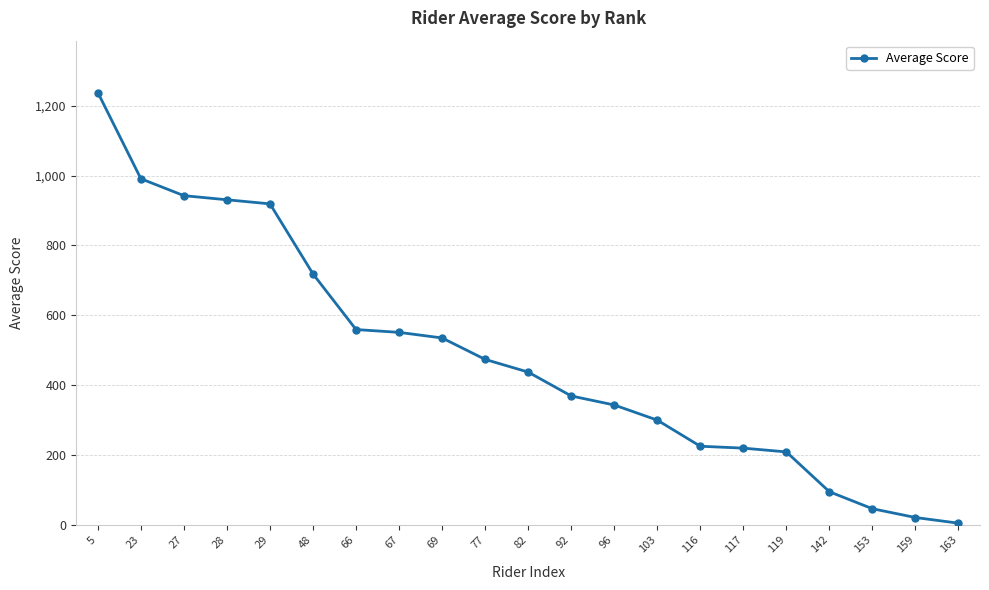

Between 142 and 119, which is larger?

119